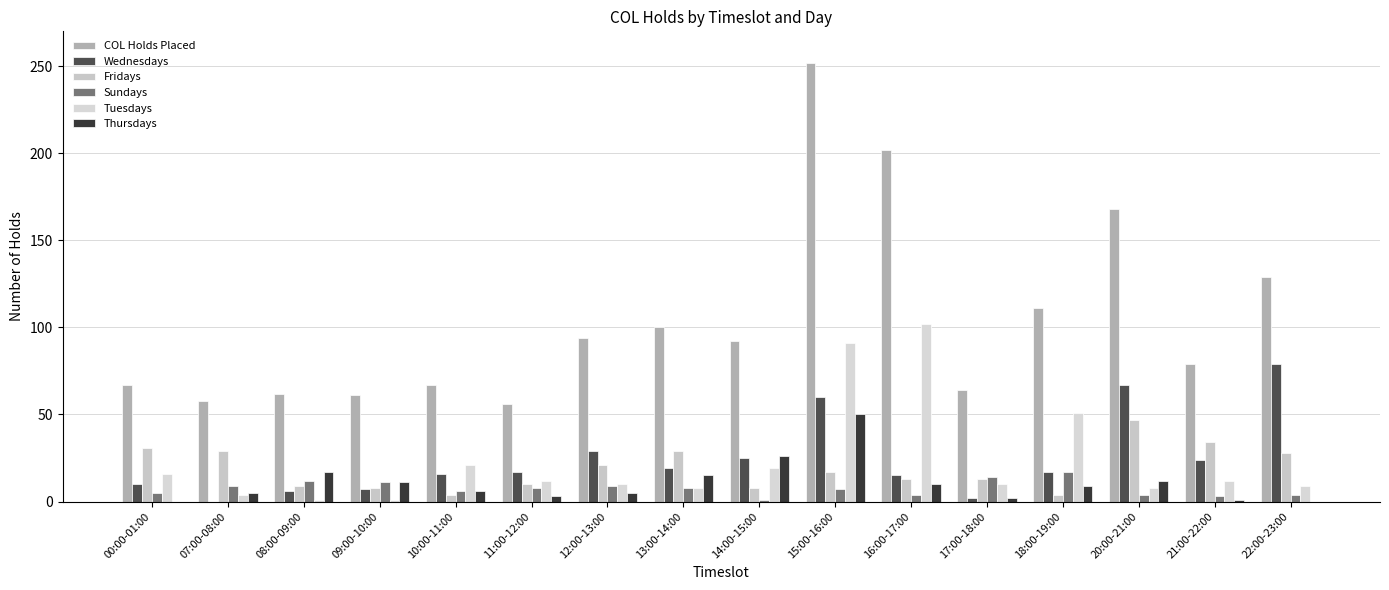

Does the chart contain stacked bars?

No